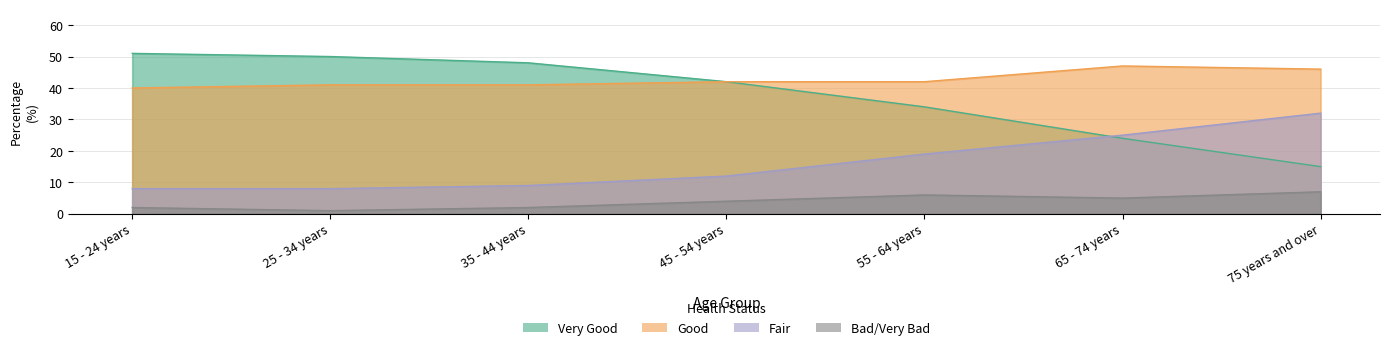

What is the difference between the maximum and second lowest values in the Bad/Very Bad series?

5